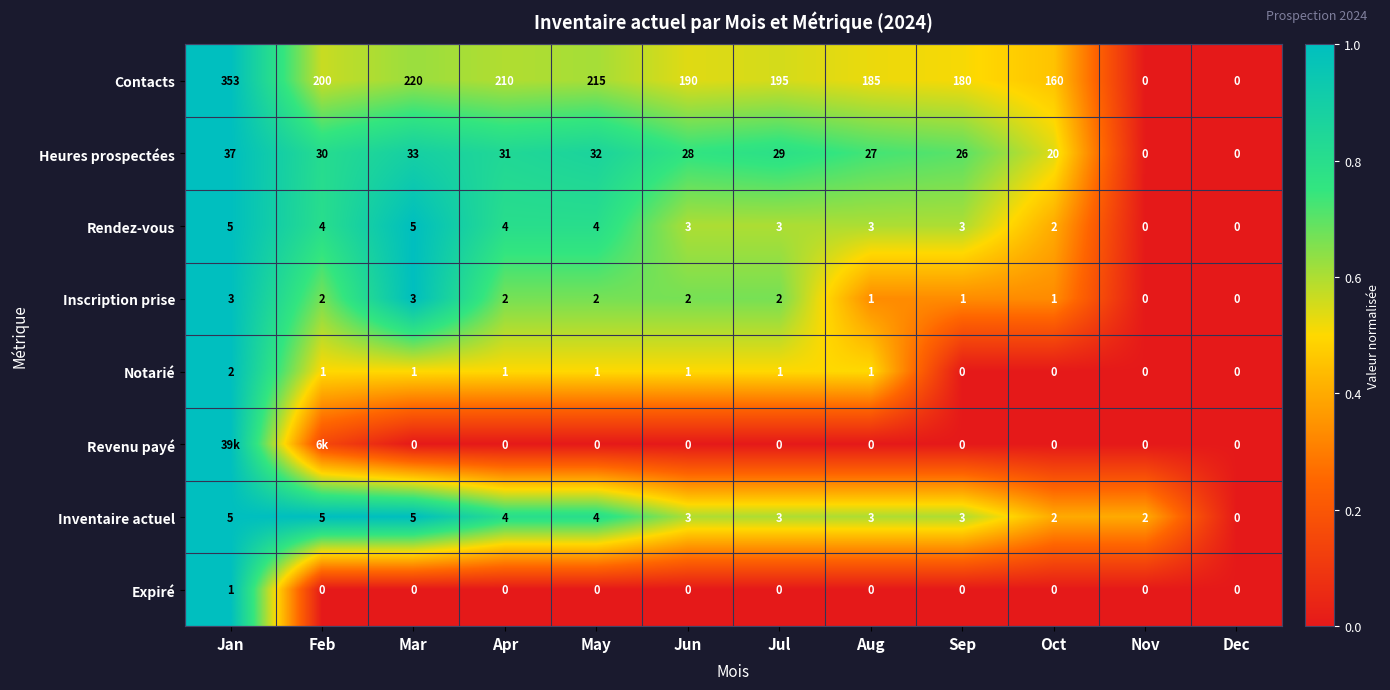

Between Mar and Jun, which series saw the biggest shift?

Contacts